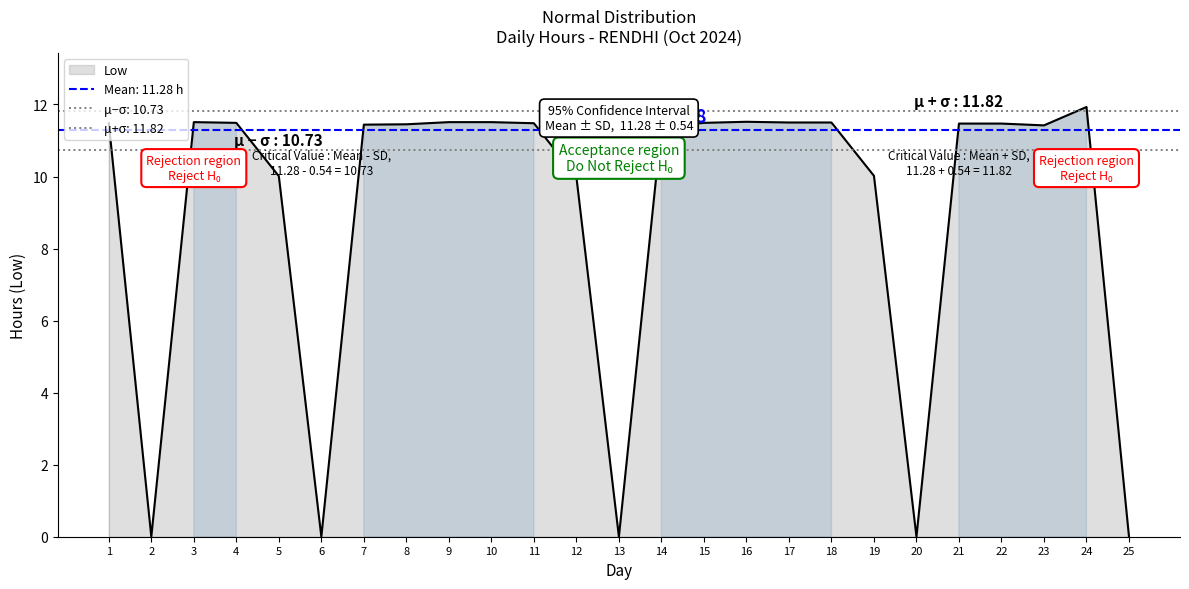

How many values are below 11?

8